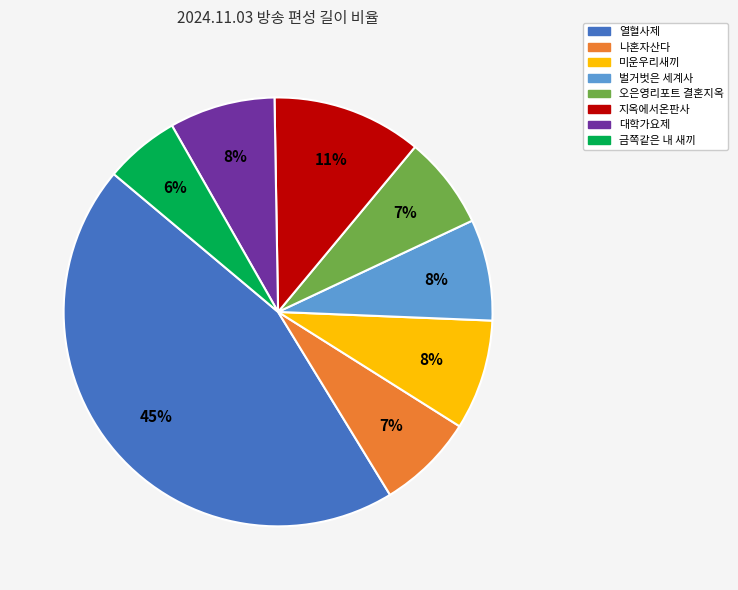

Is the sum of 미운우리새끼 and 벌거벗은 세계사 greater than half?

No